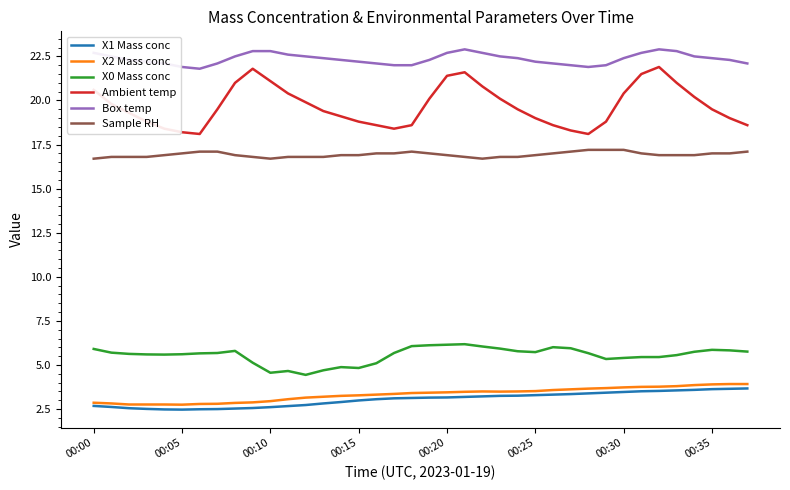

What is the smallest value displayed?

2.5